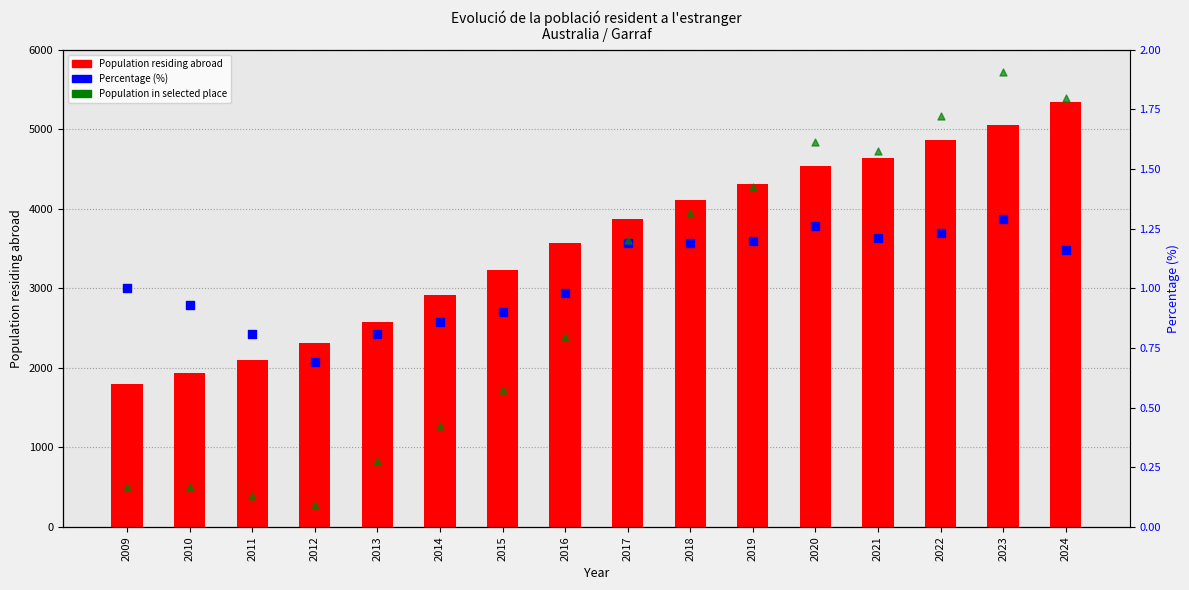

Which series reaches the maximum Y coordinate?

Population residing abroad